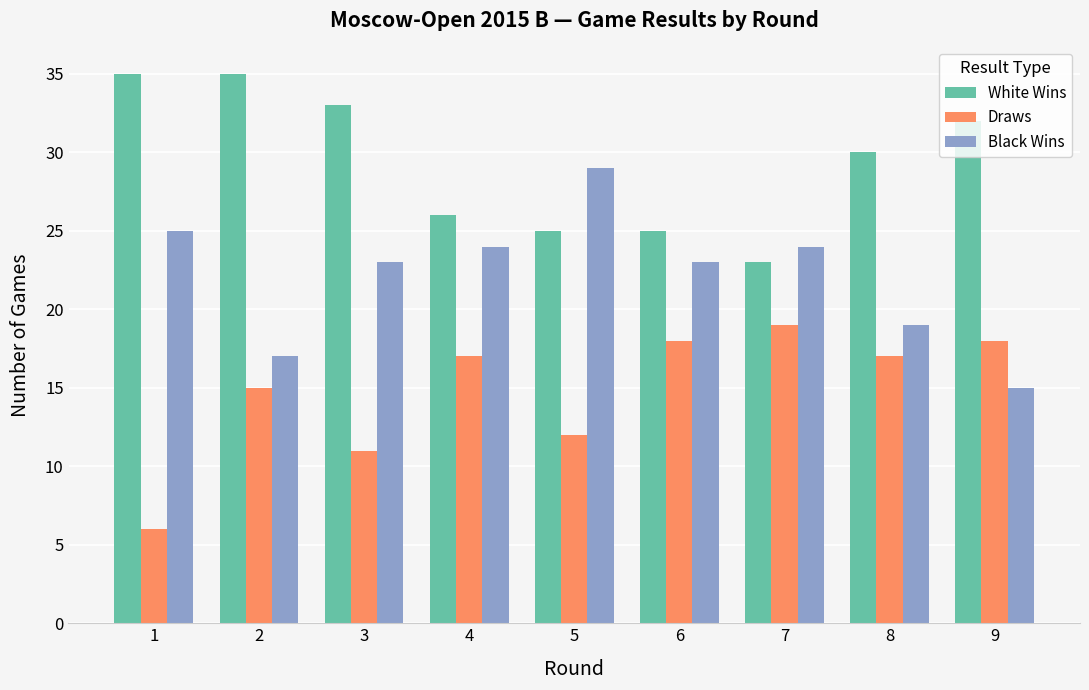

How many bars are there in total?

27